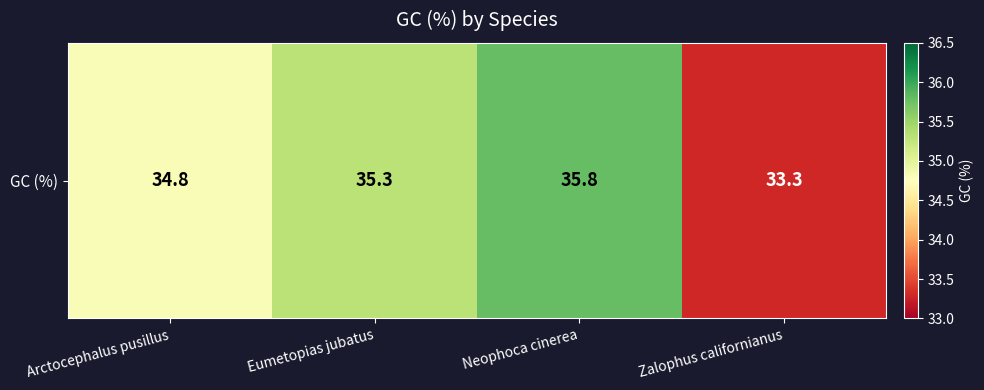

Approximately how many times larger is the value at Neophoca cinerea compared to Eumetopias jubatus?

1.0